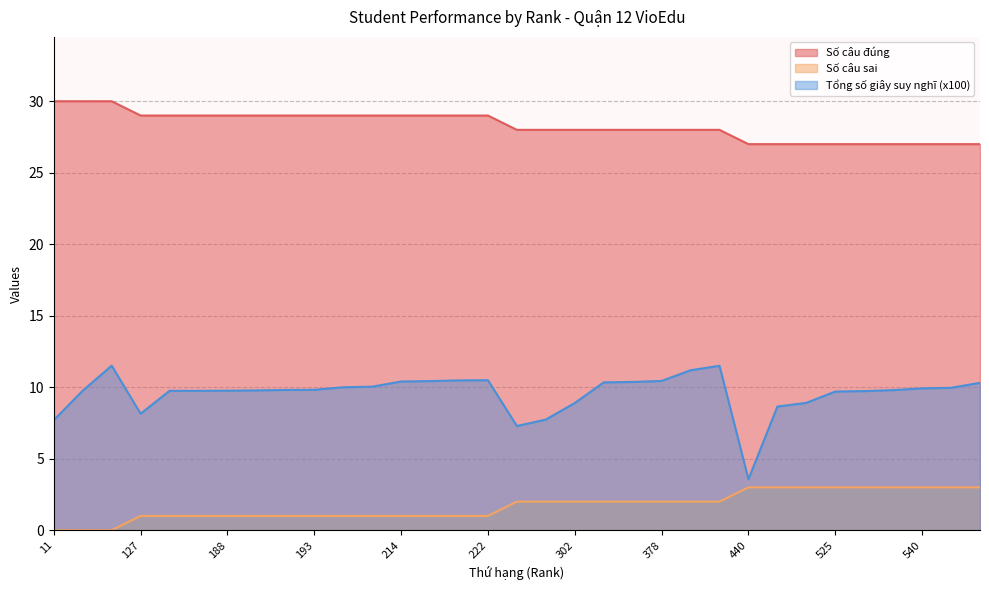

At which category does Tổng số giây suy nghĩ (x100) reach its first local peak?

91